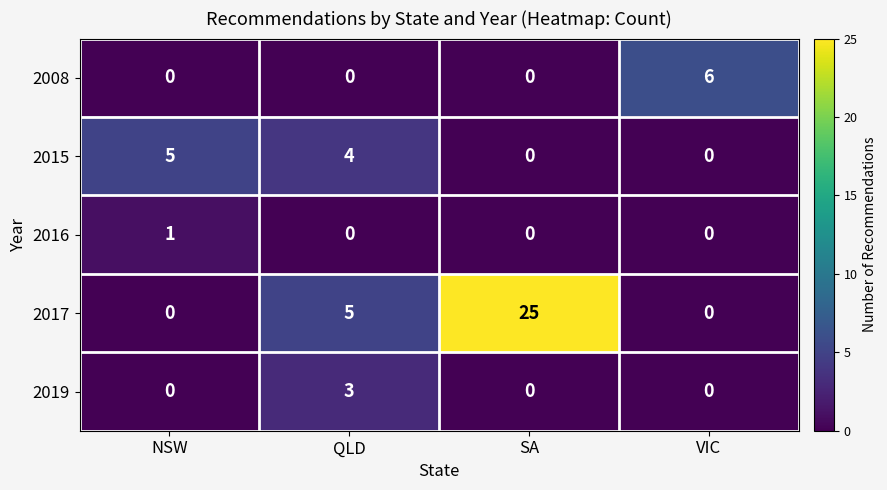

What is the maximum value for 2008?

6